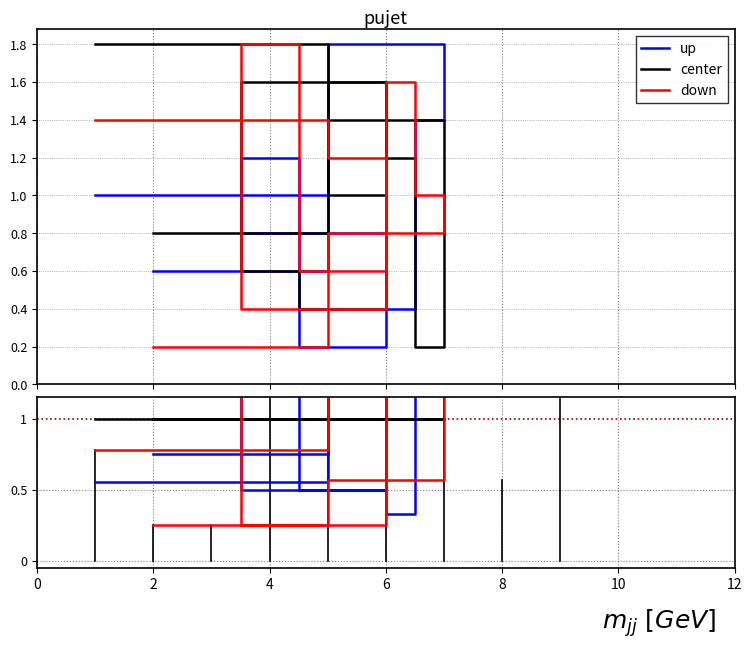

What is the spread (max minus min) of values at 4?

2.0